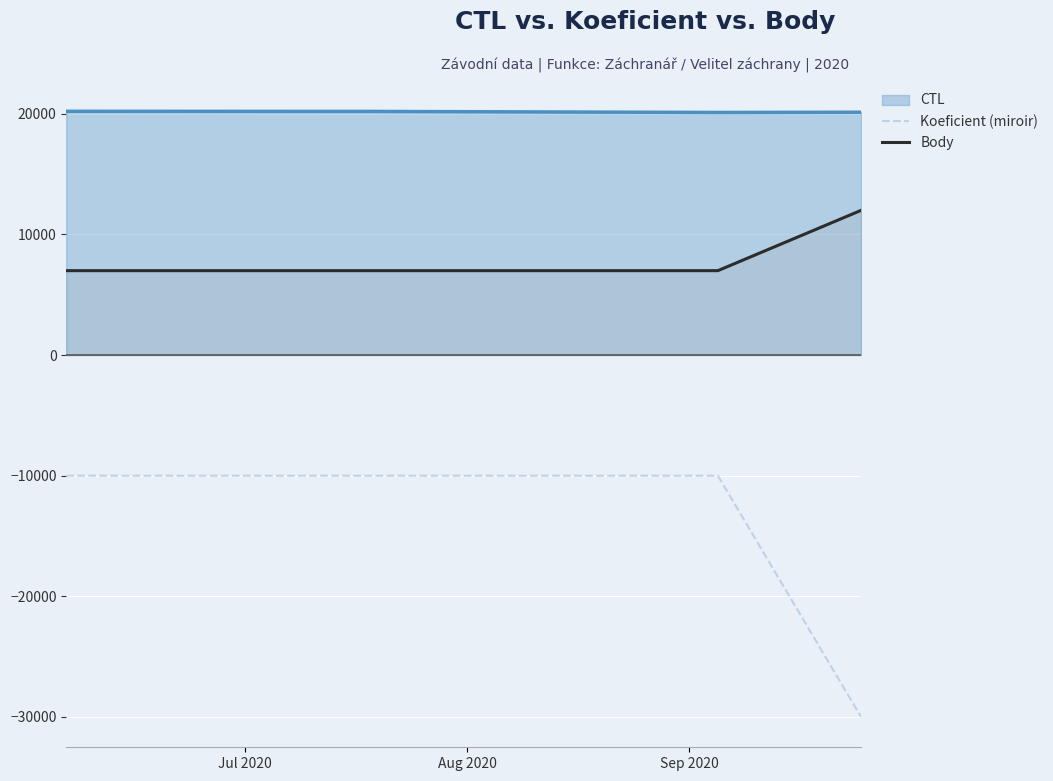

List the series in order of their peak value, lowest first.

Koeficient (miroir), Body, CTL